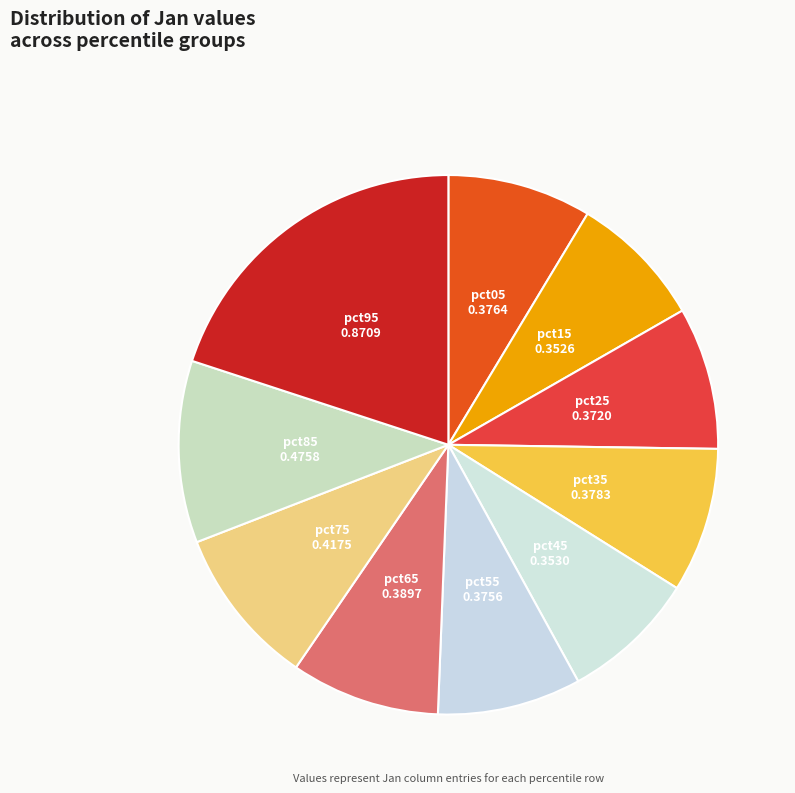

True or false: pct35 accounts for 1% of the total.

False